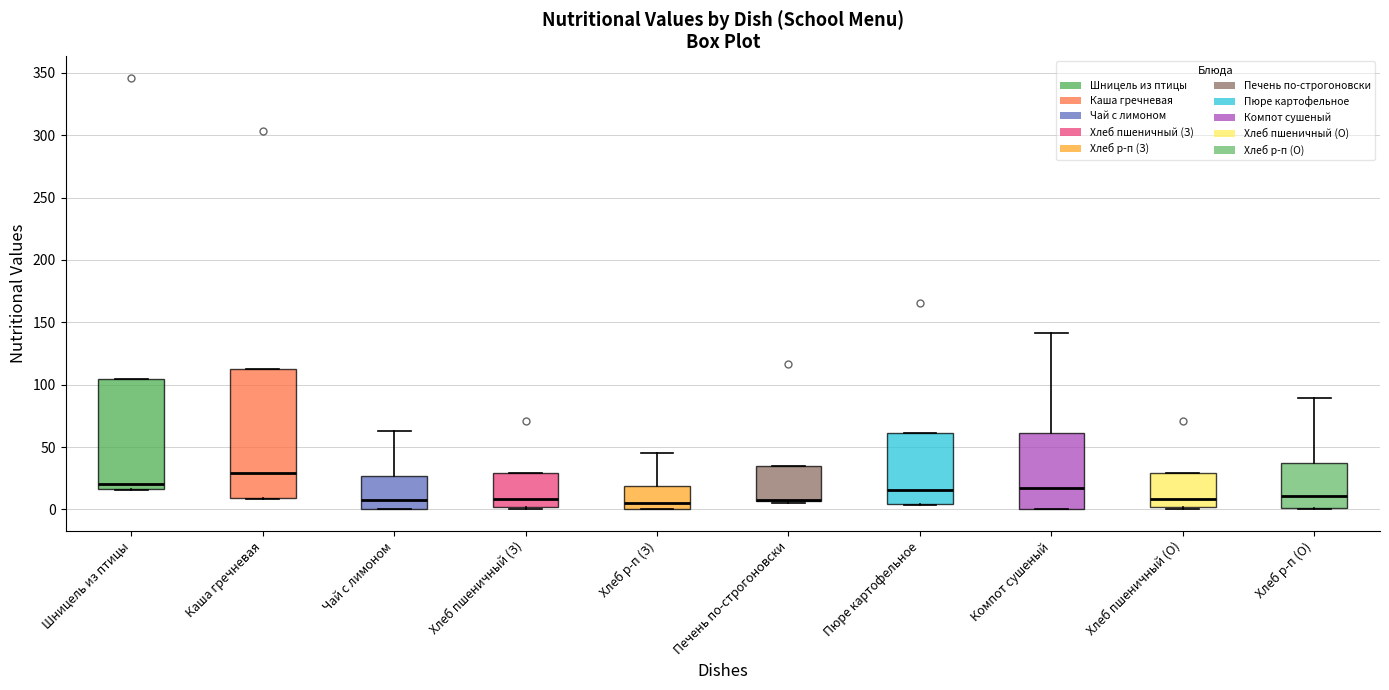

Reading left to right, transcribe this box plot: for each box, give where its median line is, the range the box spans, and where its two whiskers end, as read against the y-axis. The values are not printed on the chart, so give them approximately, as read against the axis.

Шницель из птицы: median 20, box 15 to 105, whiskers 15 to 105
Каша гречневая: median 30, box 10 to 110, whiskers 10 to 110
Чай с лимоном: median 10, box 0 to 25, whiskers 0 to 65
Хлеб пшеничный (З): median 10, box 0 to 30, whiskers 0 (just below the box's lower edge) to 30
Хлеб р-п (З): median 5, box 0 to 20, whiskers 0 to 45
Печень по-строгоновски: median 10 (drawn on the box's lower edge), box 5 to 35, whiskers 5 (just below the box's lower edge) to 35
Пюре картофельное: median 15, box 5 to 60, whiskers 5 to 60
Компот сушеный: median 15, box 0 to 60, whiskers 0 to 140
Хлеб пшеничный (О): median 10, box 0 to 30, whiskers 0 (just below the box's lower edge) to 30
Хлеб р-п (О): median 10, box 0 to 35, whiskers 0 to 90